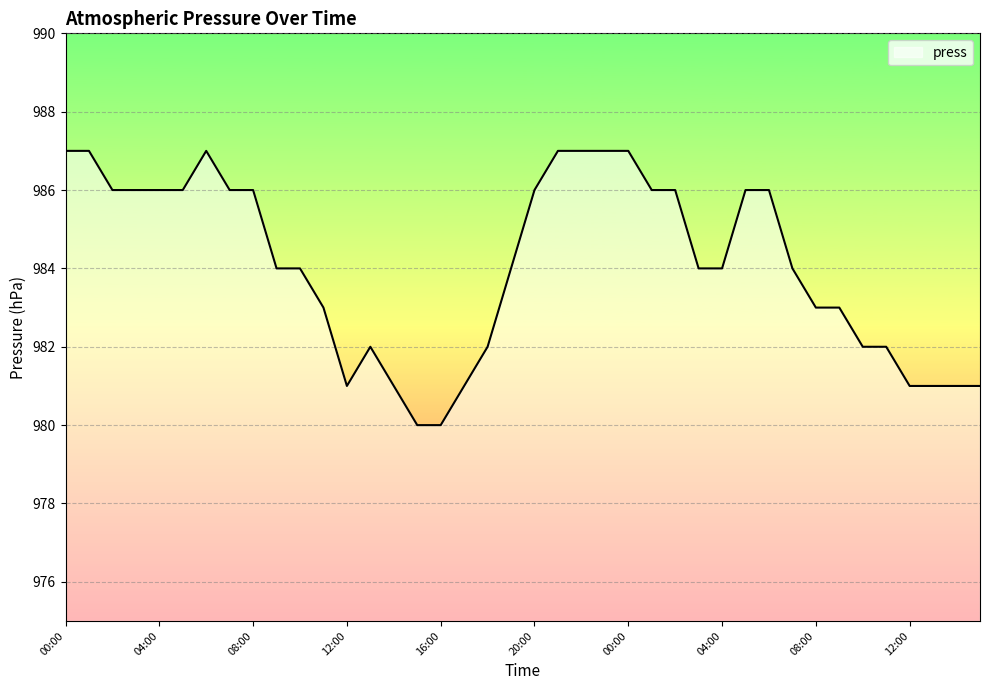

What is the difference between the maximum and minimum values?

7